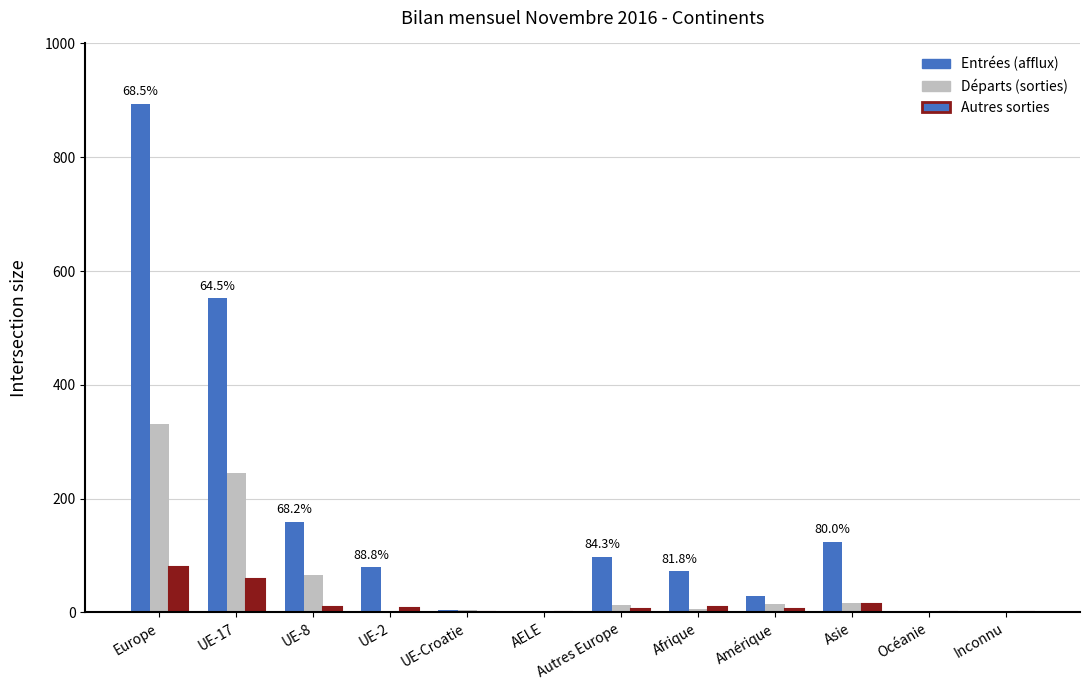

At which category is the sum across all series the highest?

Europe